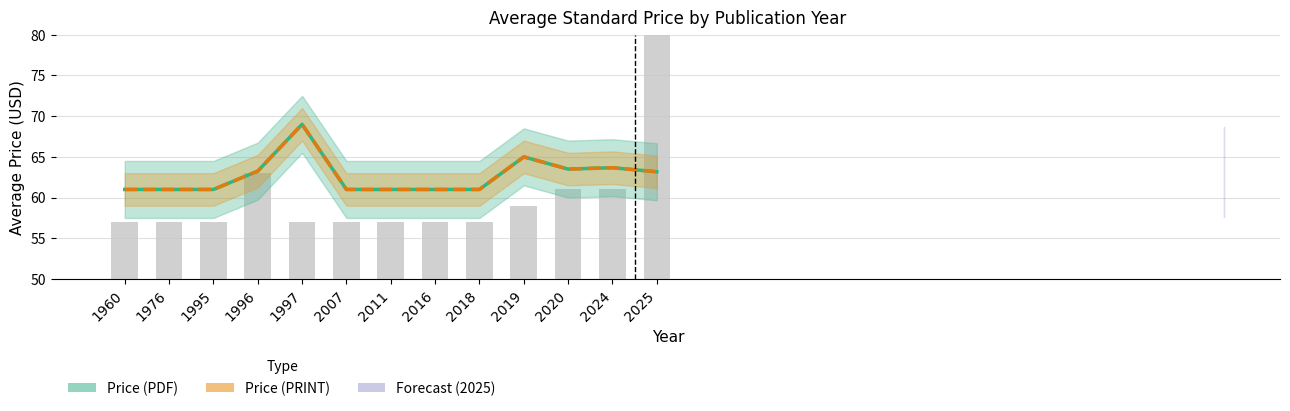

What is the value of the Price (PRINT) bar at the 11th from the left?

63.5